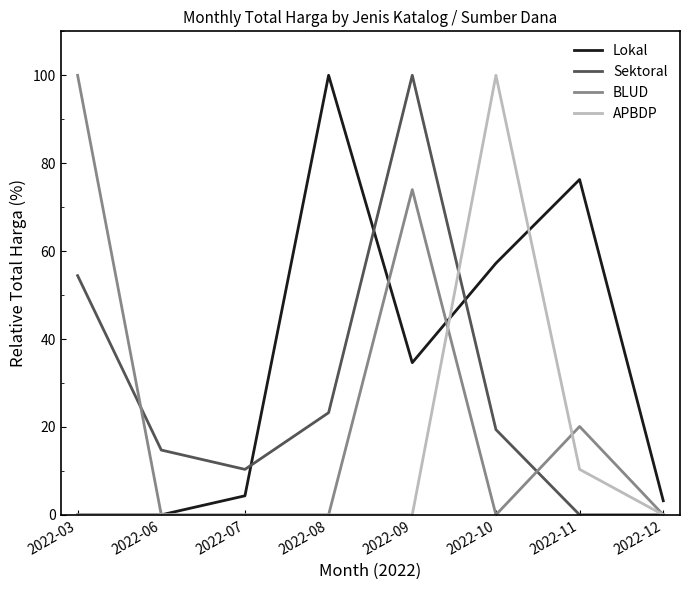

What is the average value of the BLUD series?

24.3